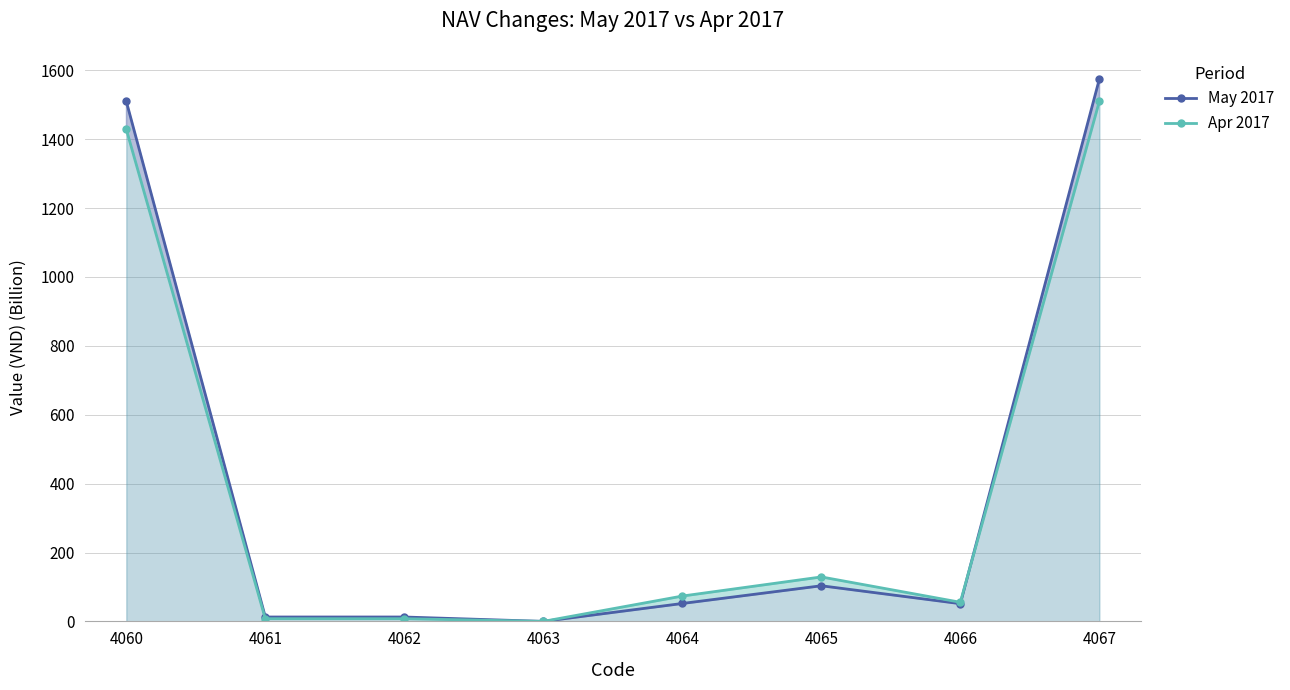

At which label does May 2017 first exceed 52?

4060